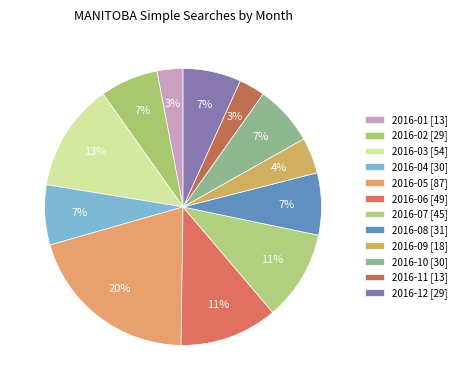

What portion of the pie excludes 2016-04?

93.0%